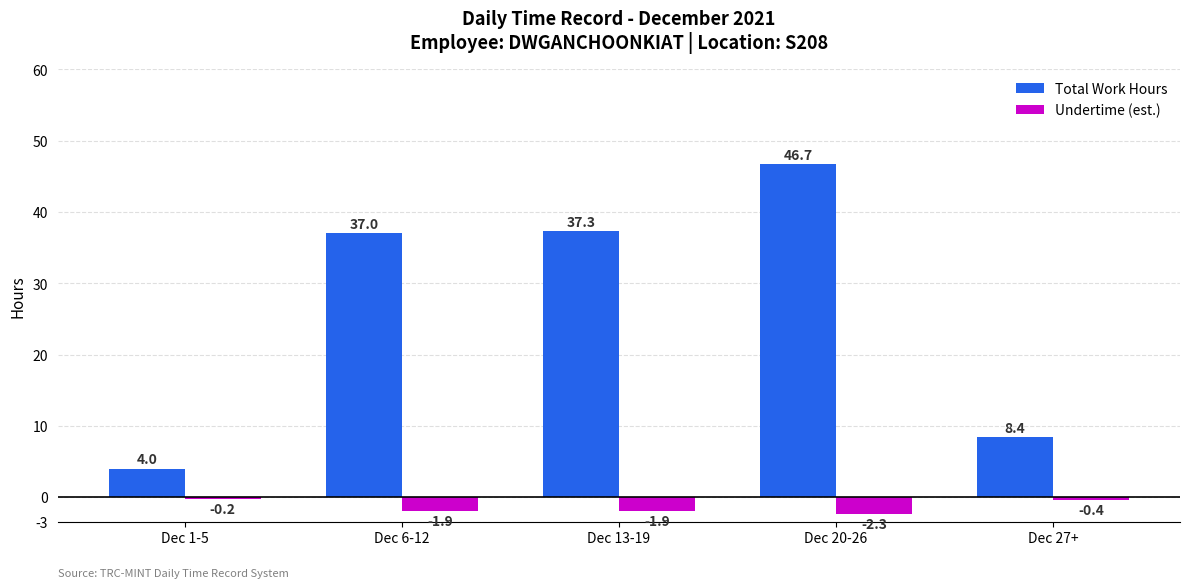

What is the spread (max minus min) of values at Dec 27+?

8.8